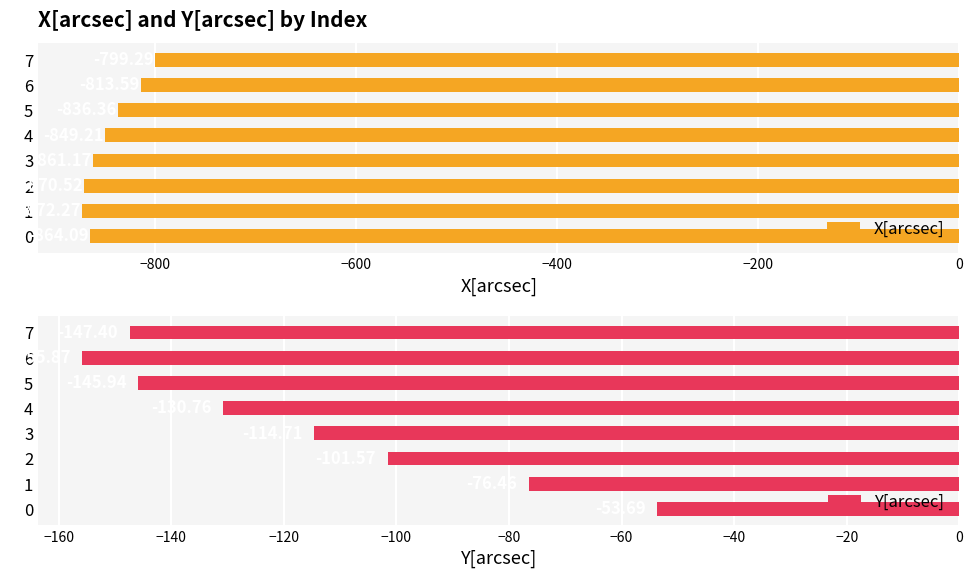

The Y[arcsec] series shows -130.8 at 1. True or false?

False